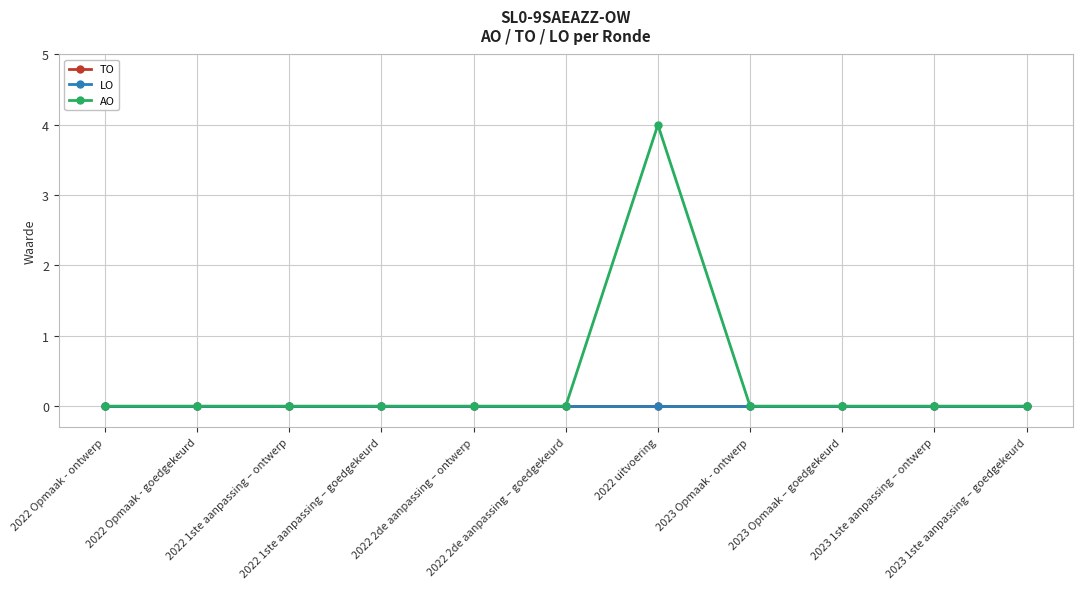

The LO series shows 0 at 2022 Opmaak - goedgekeurd. True or false?

True